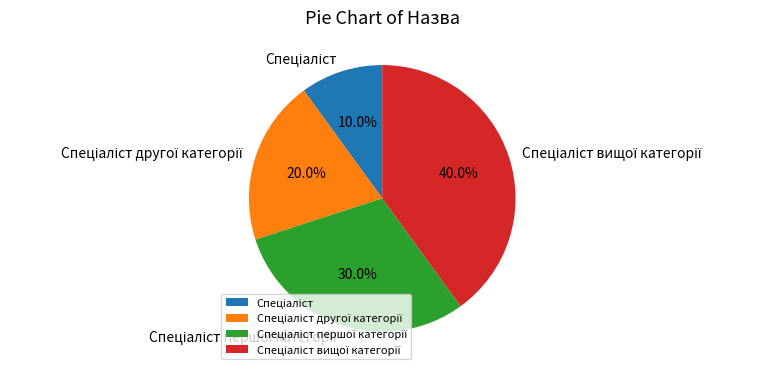

Is there any slice that represents more than half of the pie?

No